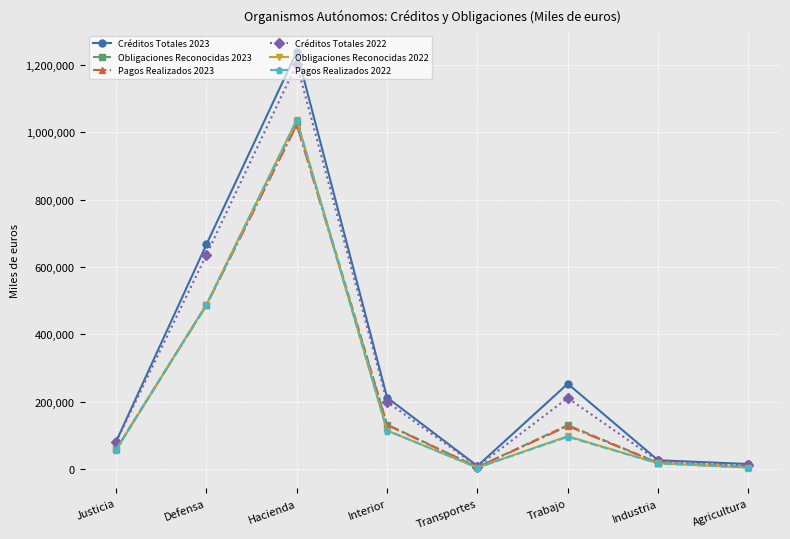

What is the difference between the maximum and second lowest values in the Obligaciones Reconocidas 2023 series?

1023784